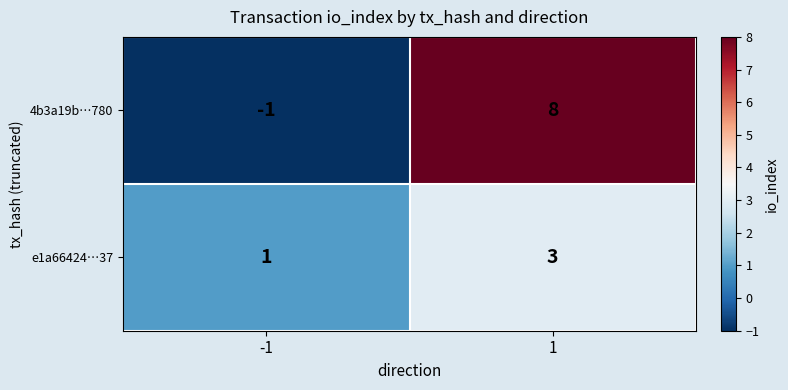

What is the greatest value displayed?

8